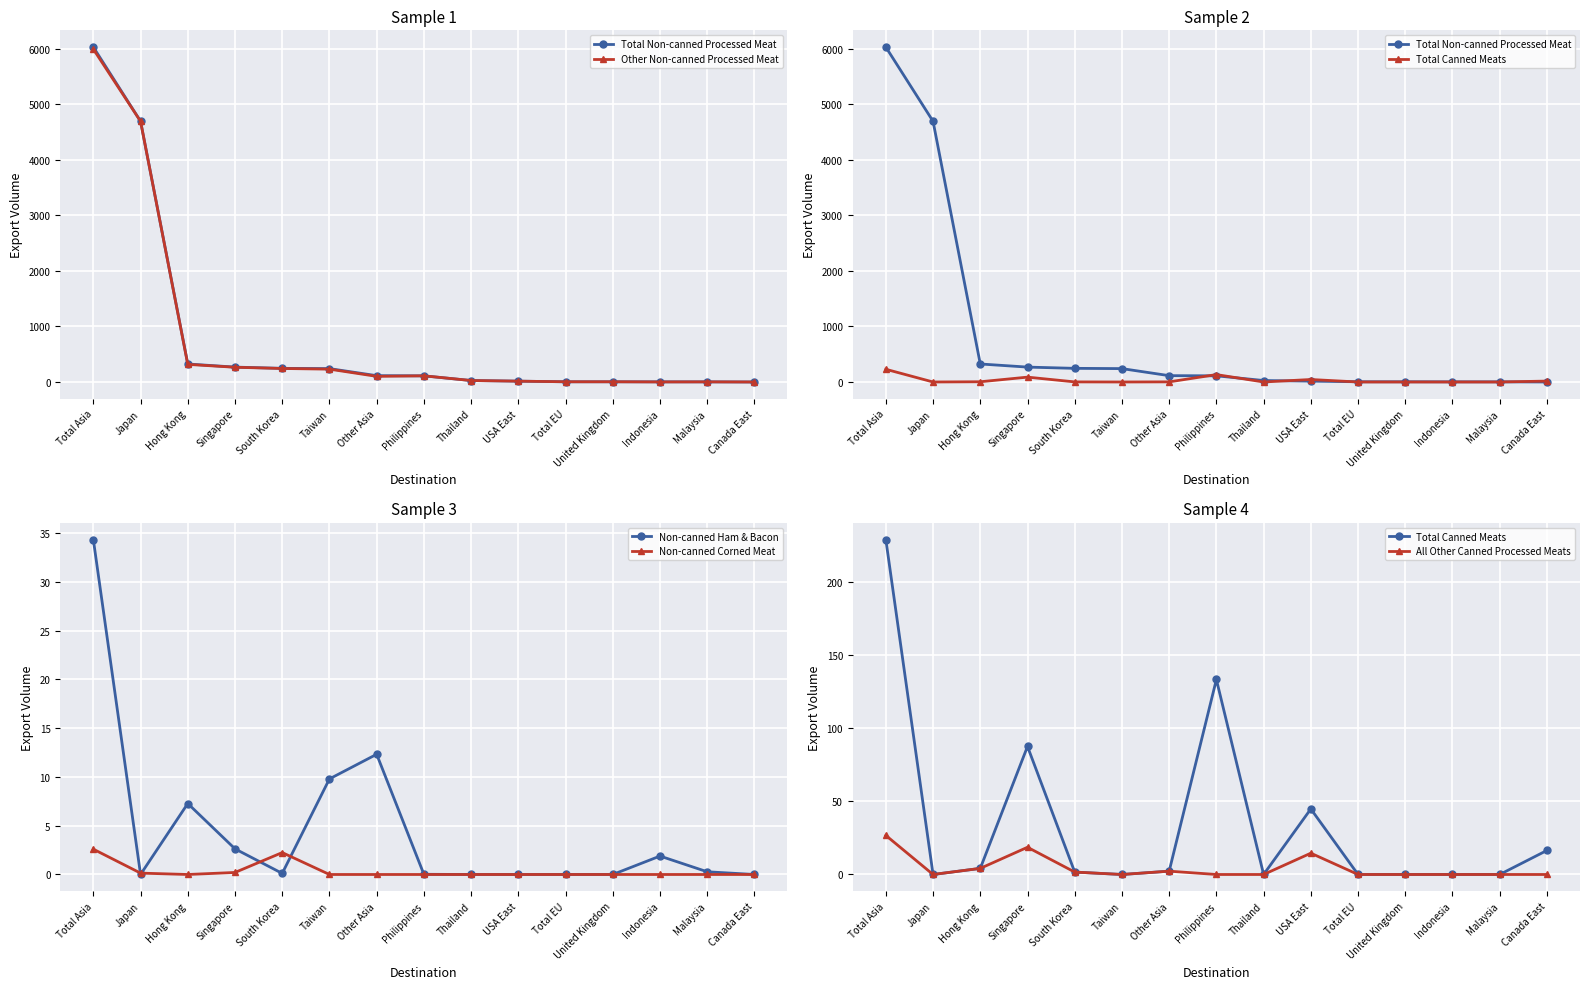

How many values in the Other Non-canned Processed Meat series are below 101?

7